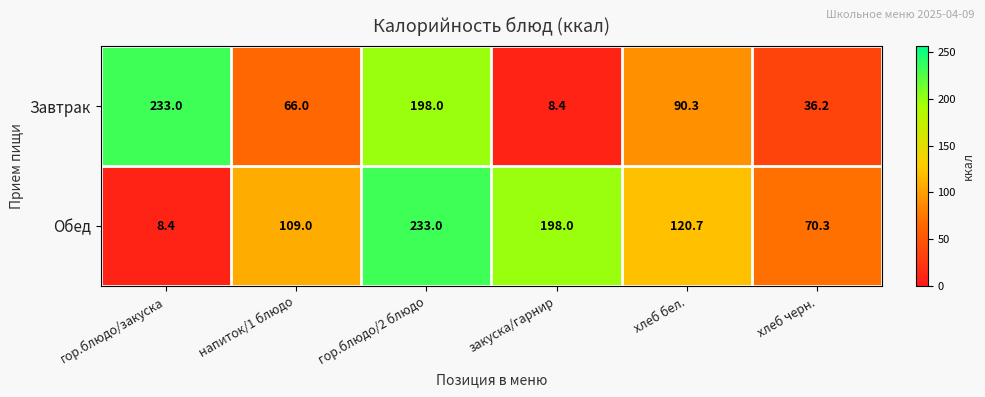

True or false: Обед has a value of 94.1 at хлеб черн..

False